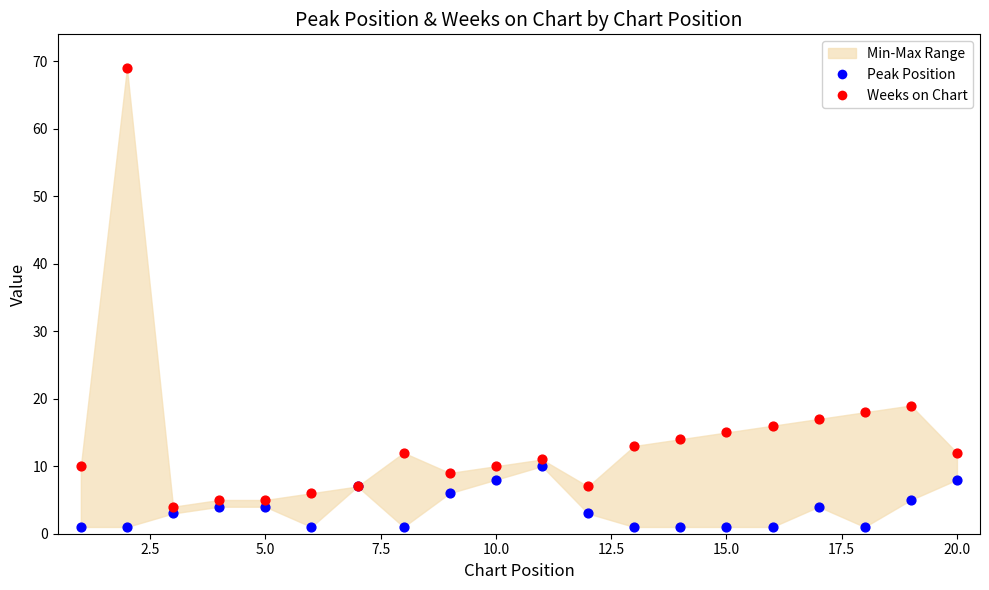

Across all series, what Y value is closest to 35?

19